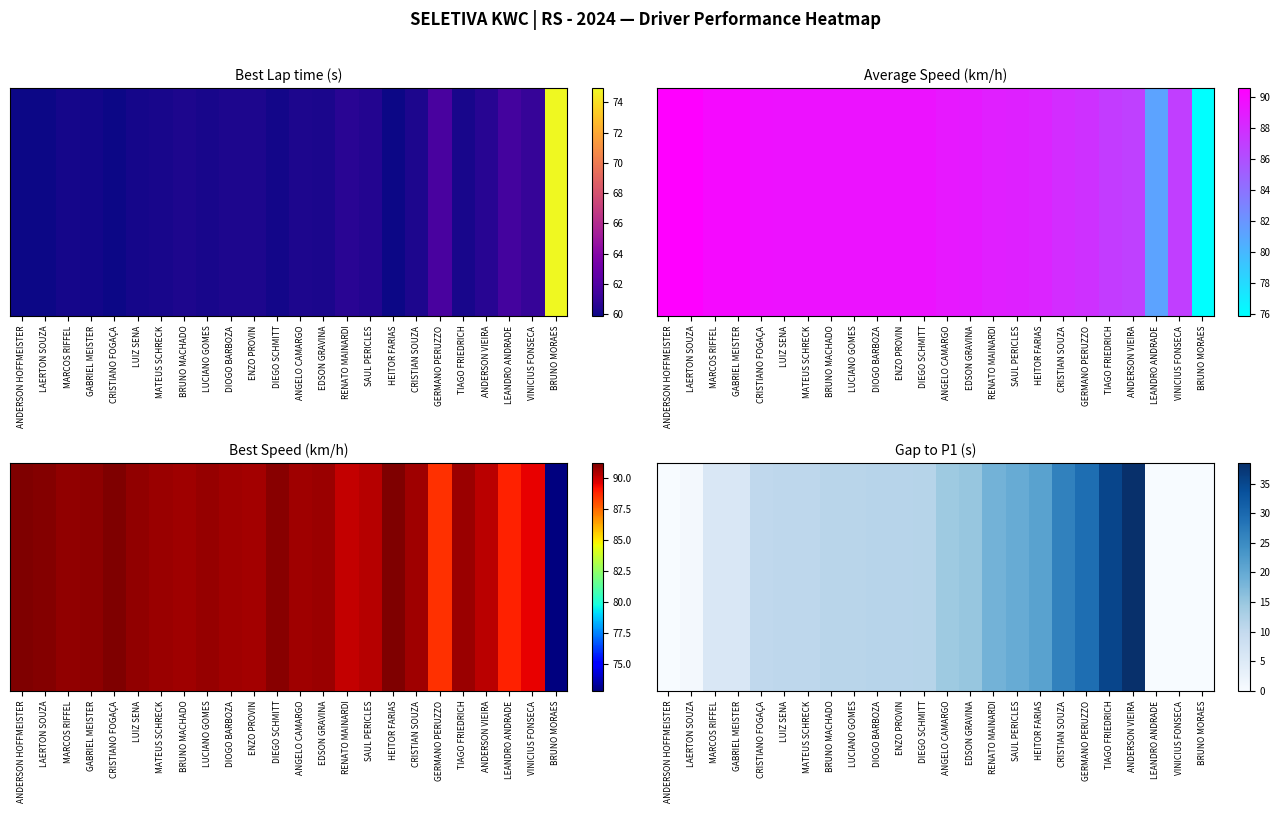

Reading left to right, extract all data points from this chart.

ANDERSON HOFFMEISTER=0.0	LAERTON SOUZA=0.9	MARCOS RIFFEL=5.8	GABRIEL MEISTER=5.8	CRISTIANO FOGAÇA=10.2	LUIZ SENA=10.5	MATEUS SCHRECK=10.6	BRUNO MACHADO=11.1	LUCIANO GOMES=11.2	DIOGO BARBOZA=11.3	ENZO PROVIN=11.4	DIEGO SCHMITT=11.5	ANGELO CAMARGO=14.4	EDSON GRAVINA=15.1	RENATO MAINARDI=18.4	SAUL PERICLES=19.6	HEITOR FARIAS=21.3	CRISTIAN SOUZA=26.4	GERMANO PERUZZO=29.2	TIAGO FRIEDRICH=35.2	ANDERSON VIEIRA=38.5	LEANDRO ANDRADE=0.0	VINICIUS FONSECA=0.0	BRUNO MORAES=0.0